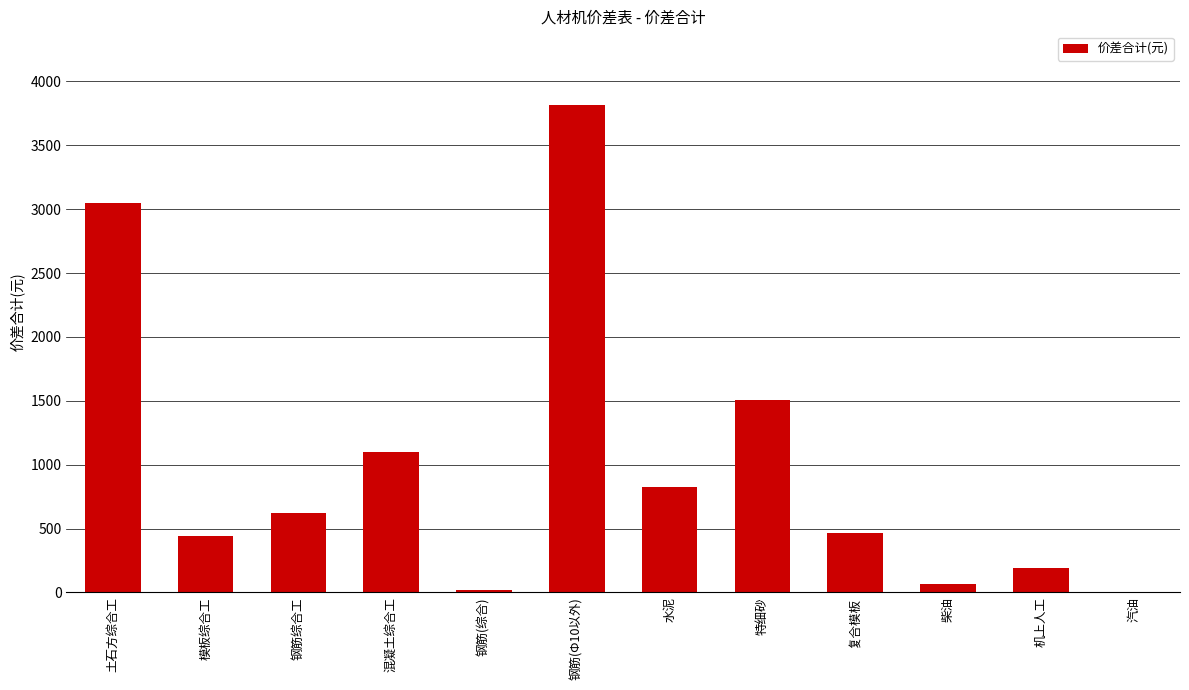

Where is the data nearest to the value 1913?

特细砂